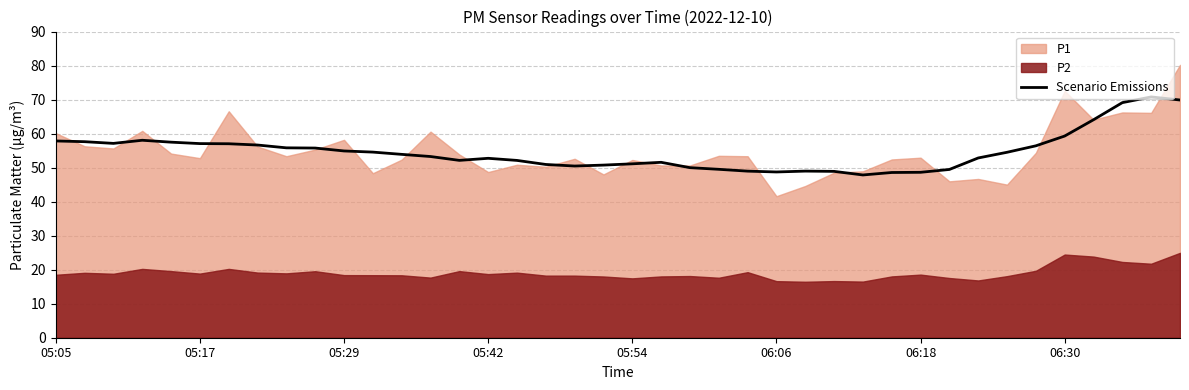

What is the minimum value for Scenario Emissions?

47.8